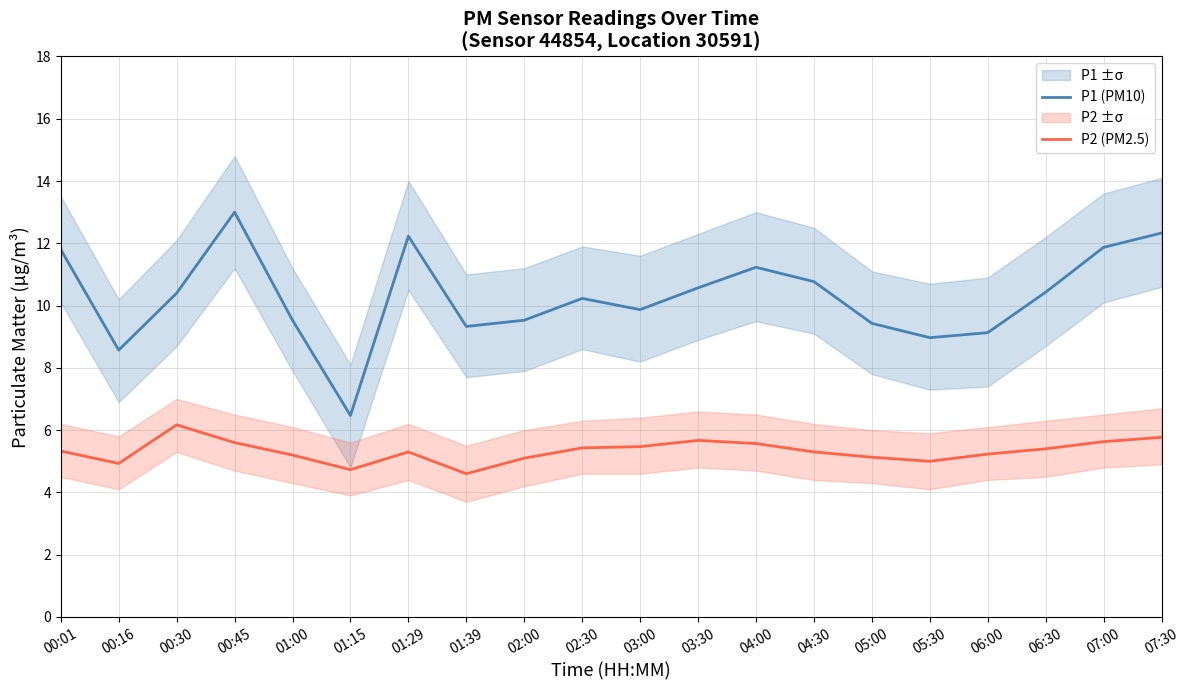

What is the value of the P1 (PM10) point at the 10th from the left?

10.2